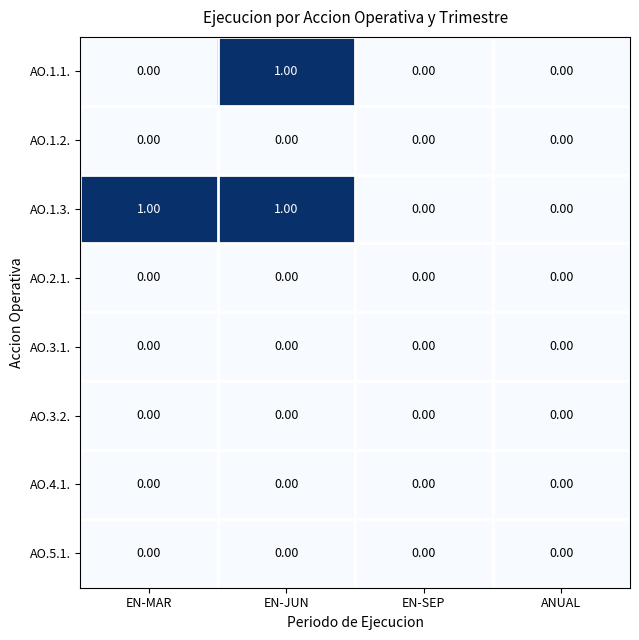

Which series has the largest total across all categories?

AO.1.3.